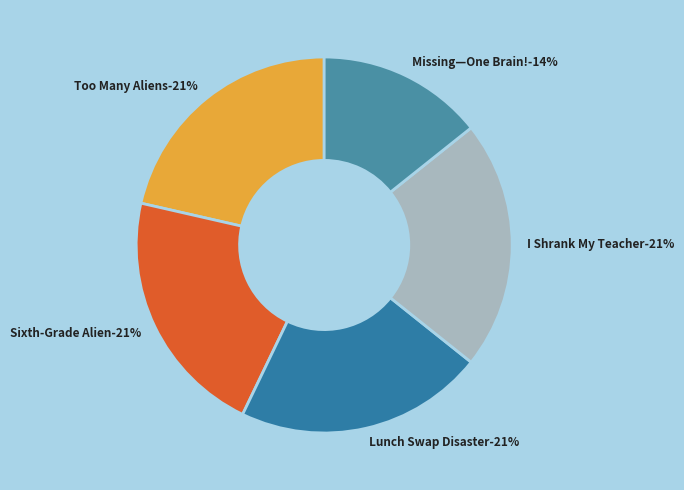

To the nearest percent, what is the combined percentage of Lunch Swap Disaster and I Shrank My Teacher?

43%